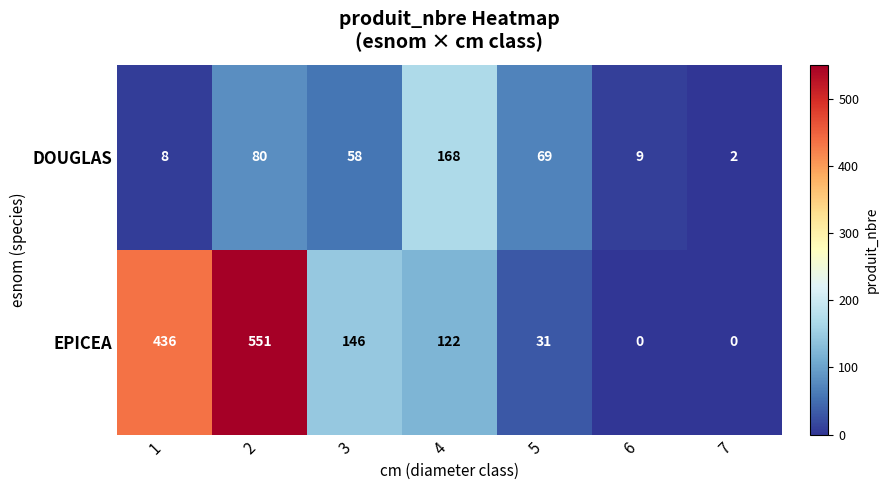

List the series in order of their overall mean, lowest first.

DOUGLAS, EPICEA